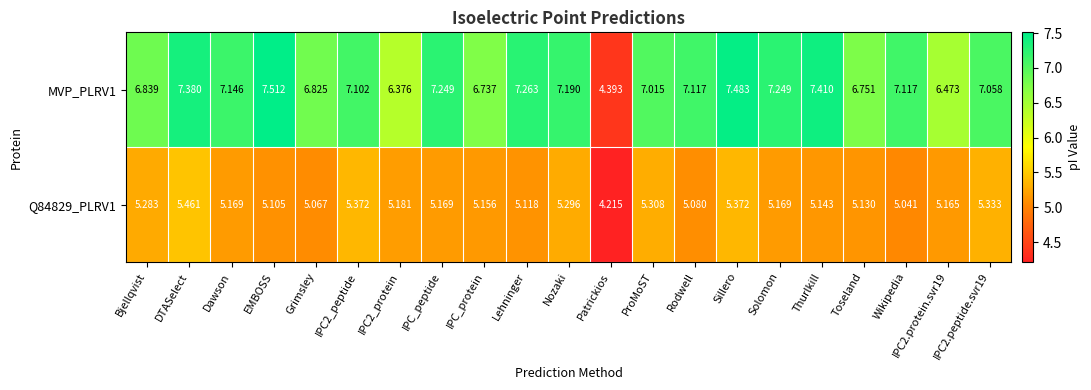

At which label does Q84829_PLRV1 reach its peak?

DTASelect